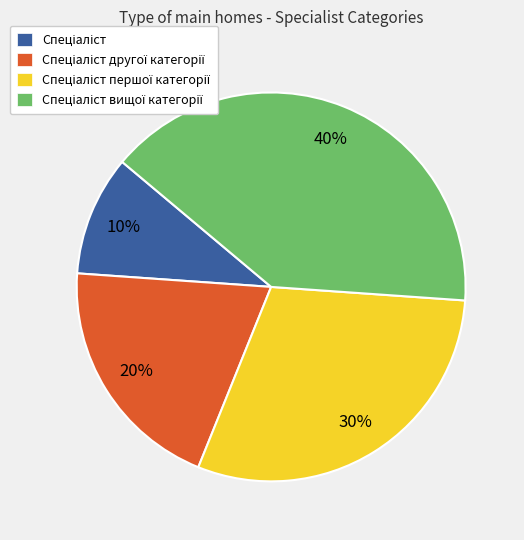

To the nearest percent, what is the difference between the largest and smallest slice percentages?

30%